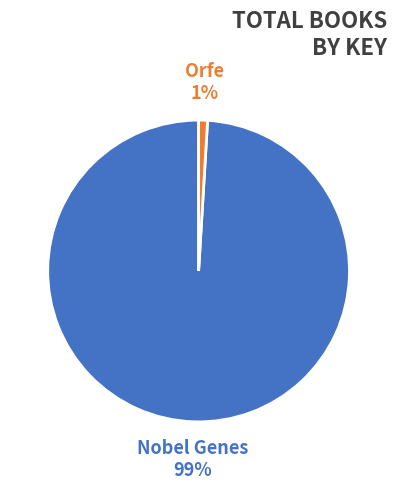

What is the largest slice in the pie chart?

Nobel Genes